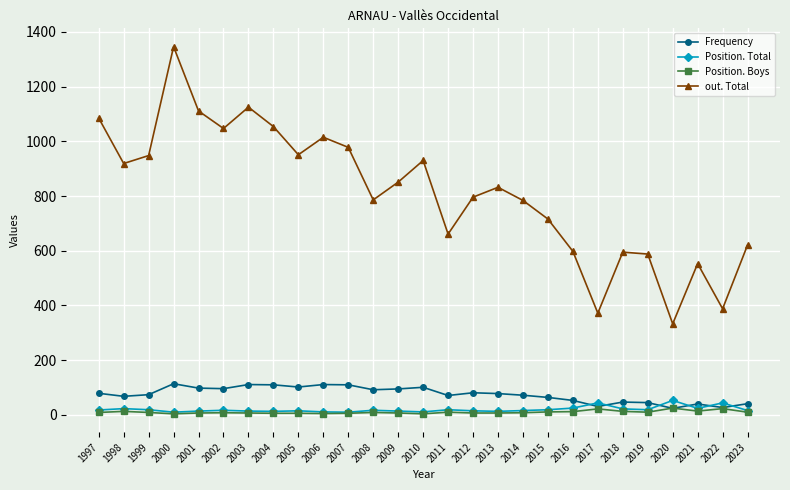

How many data points does each series have?

27